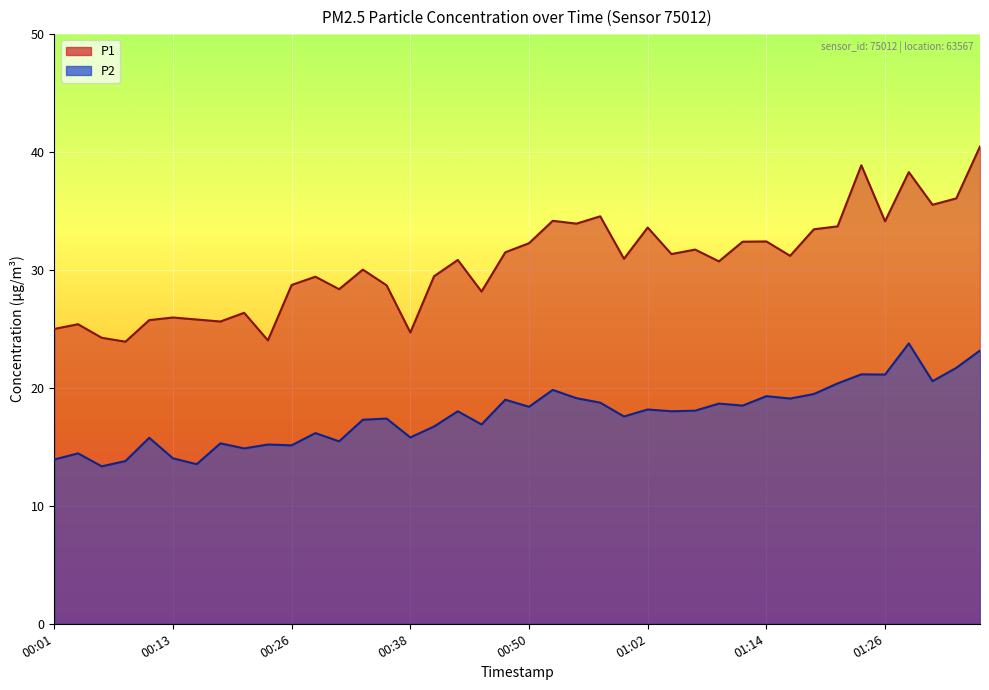

Which series changed the most between 00:50 and 01:36?

P1